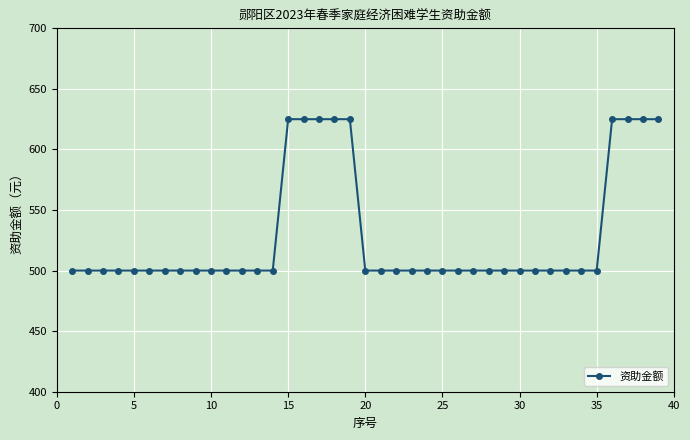

What is the average value?

529